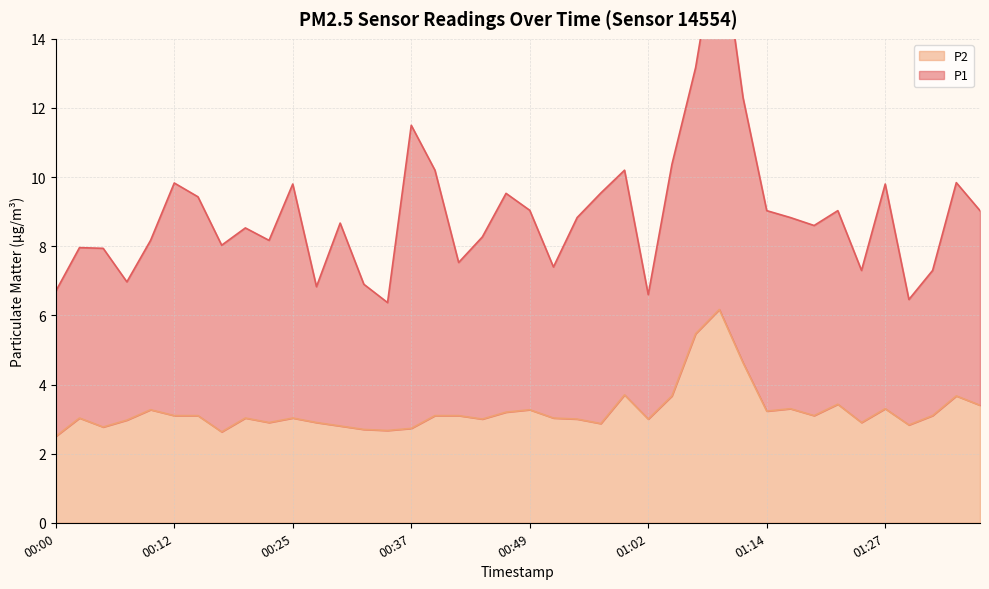

How many values exceed 3?

24